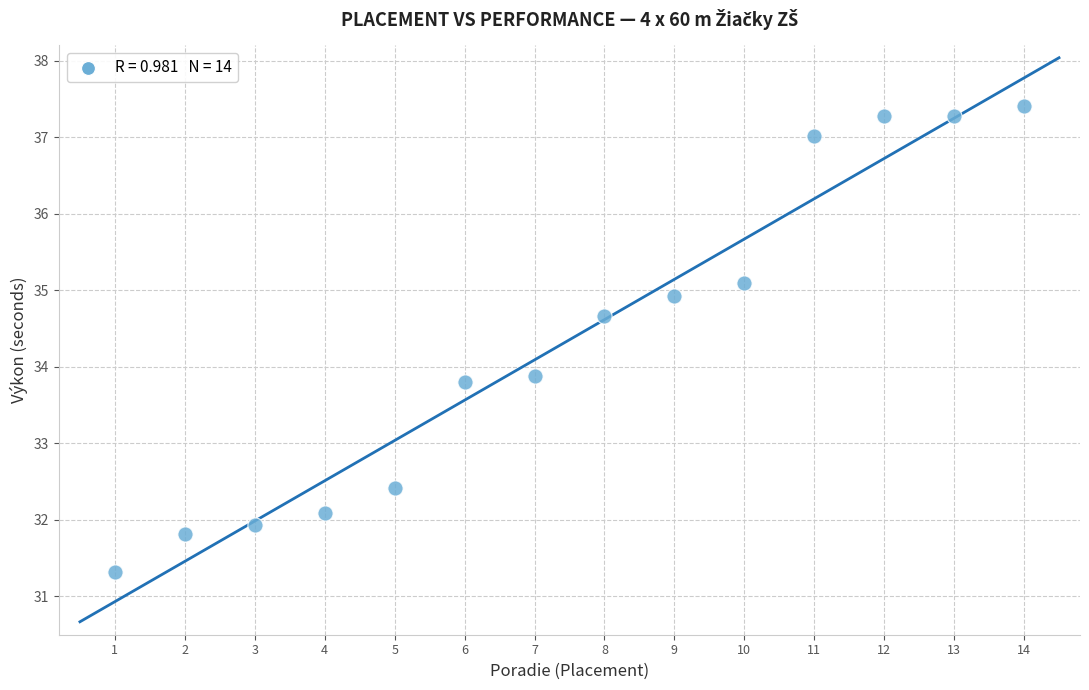

What is the range of X values (max minus min)?

13.0